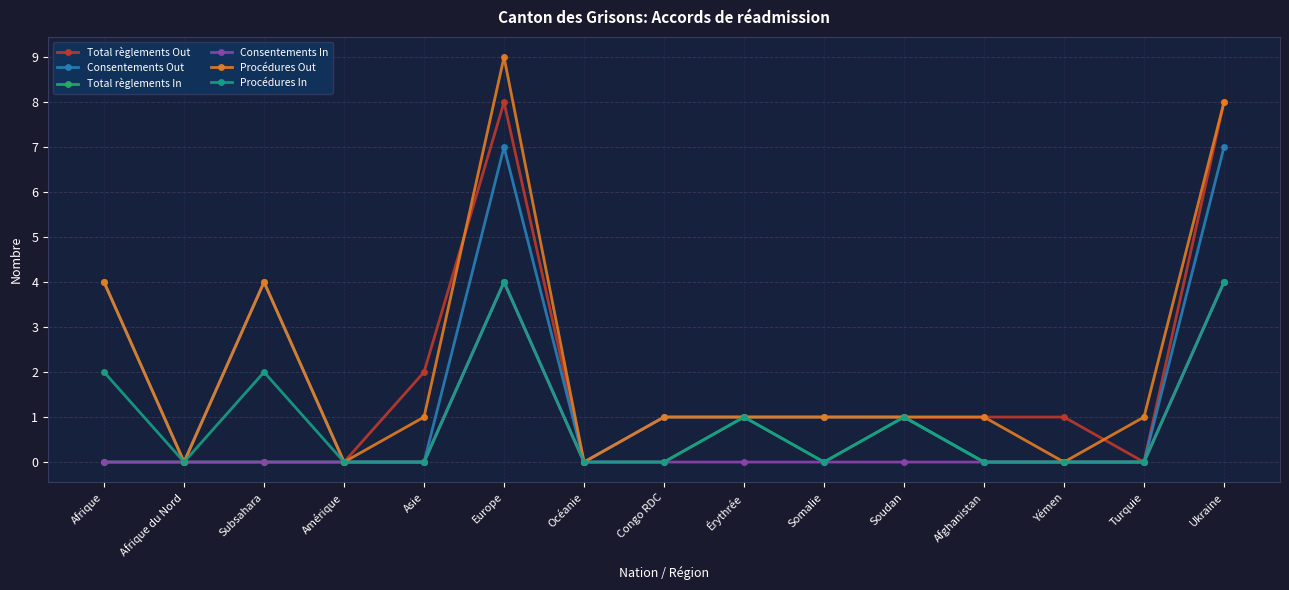

What is the sum of the Consentements Out values at Afrique and Asie?

4